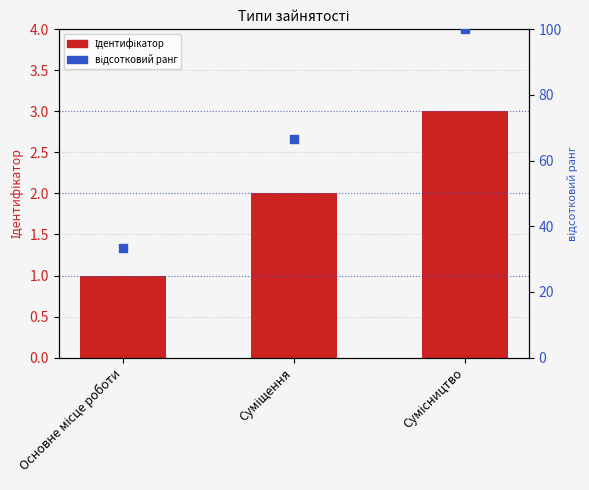

What is the total value across all series at Суміщення?

68.6